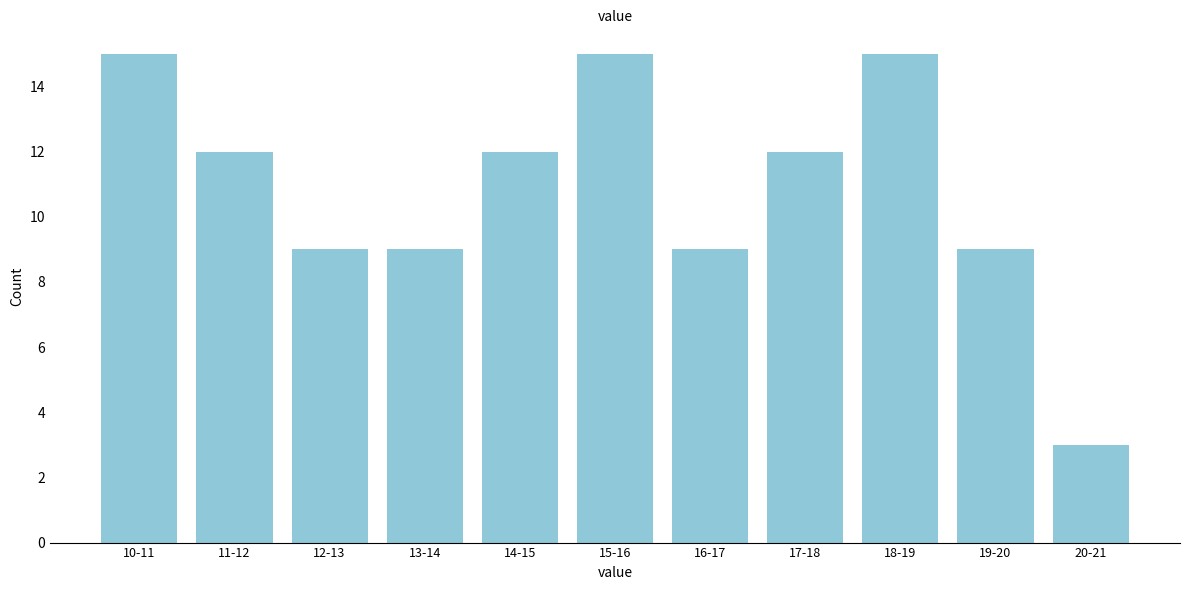

Reading right to left, transcribe all the data shown in this chart.

3	9	15	12	9	15	12	9	9	12	15